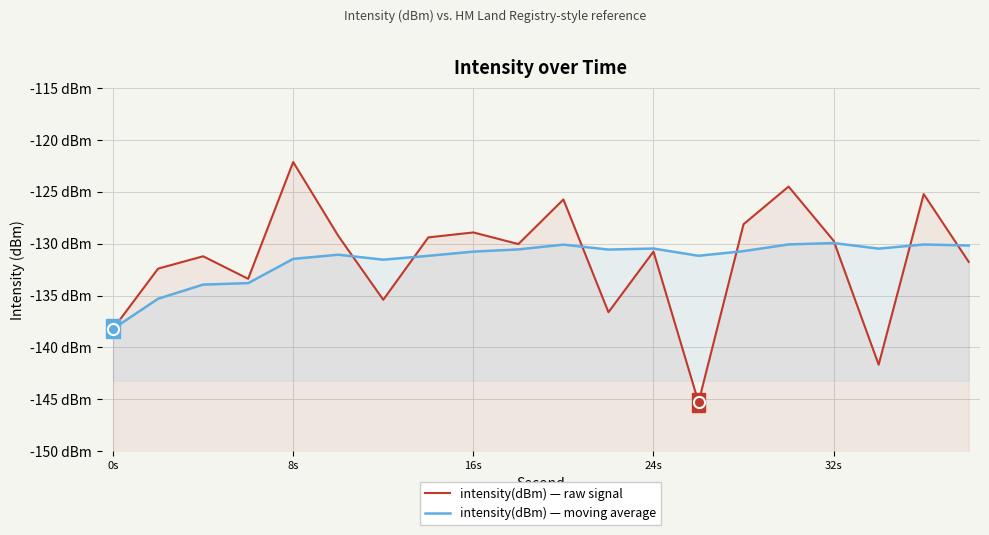

True or false: intensity(dBm) — raw signal and intensity(dBm) — moving average cross at least once.

True